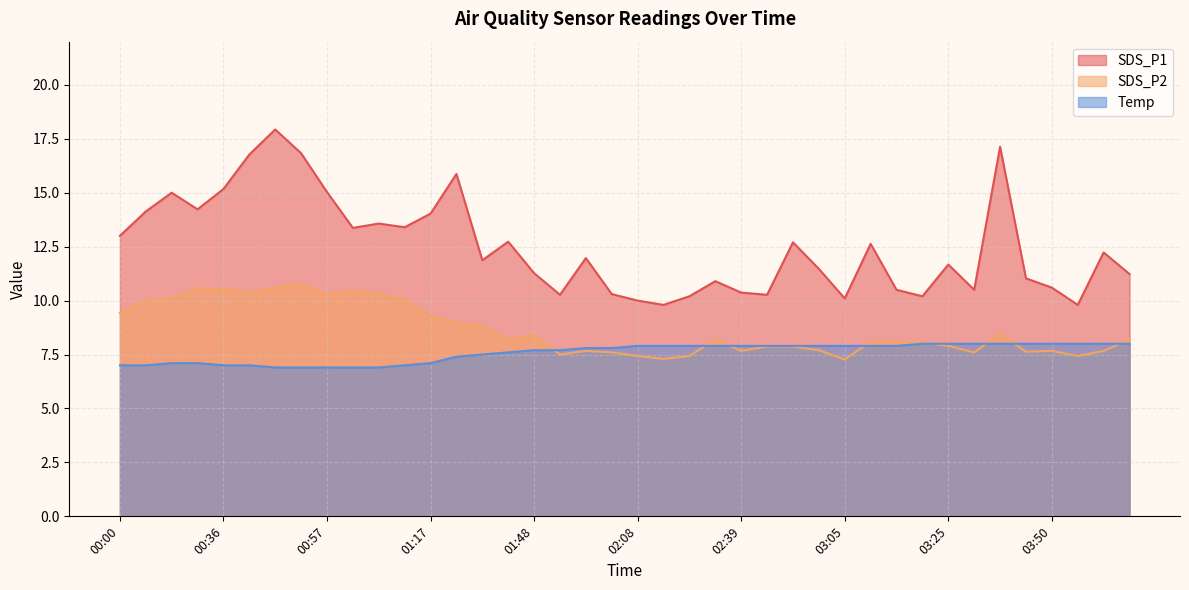

What is the sum of all SDS_P1 values?

500.1